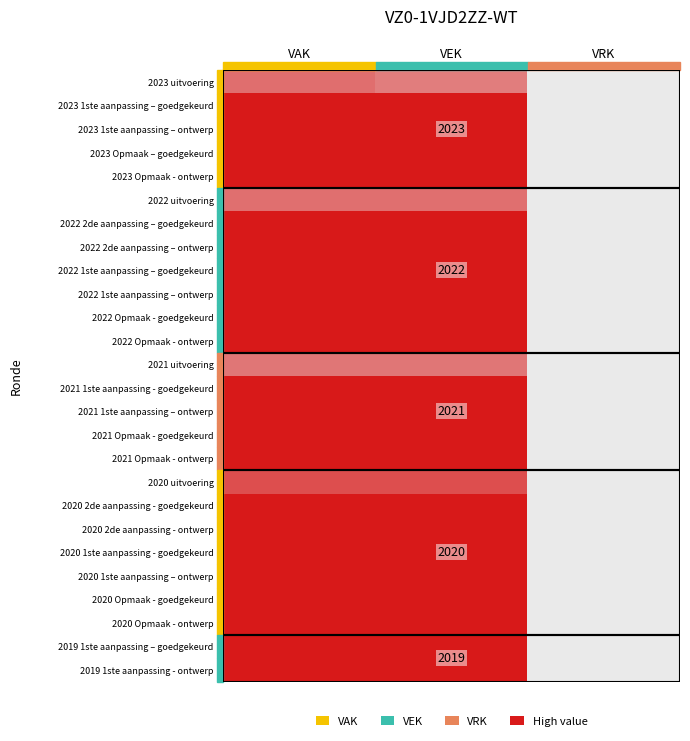

Between VRK and VAK, which is larger?

VAK